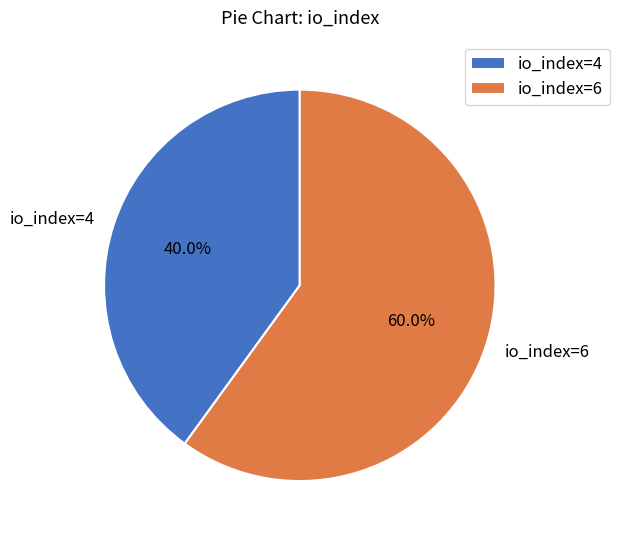

To the nearest percent, what is the difference between the io_index=4 and io_index=6 slice percentages?

20%